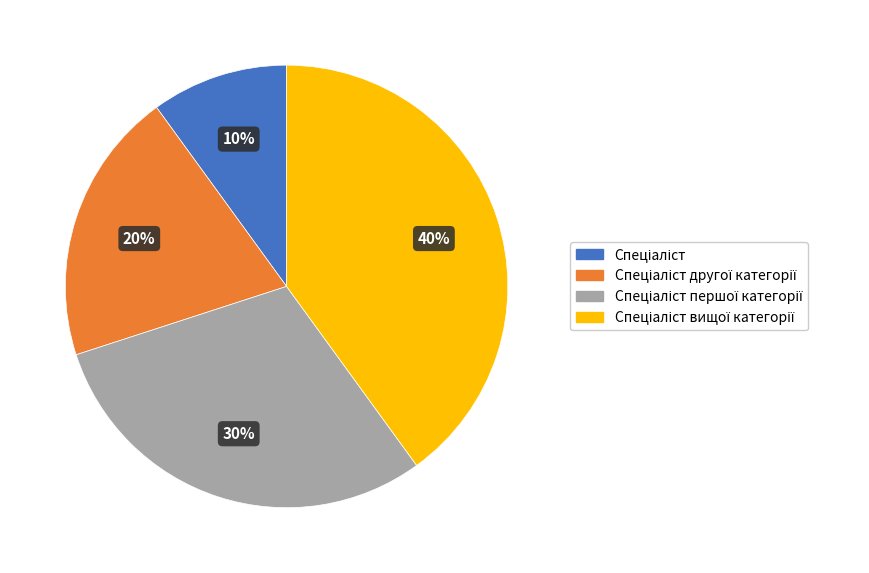

Does any single category account for the majority?

No